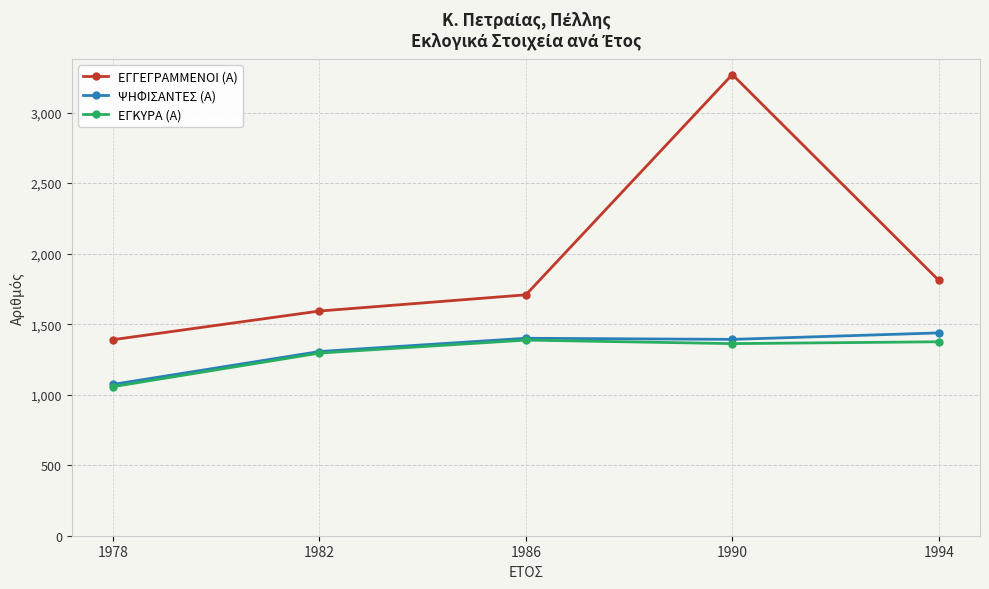

True or false: ΕΓΚΥΡΑ (Α) and ΕΓΓΕΓΡΑΜΜΕΝΟΙ (Α) cross at least once.

False